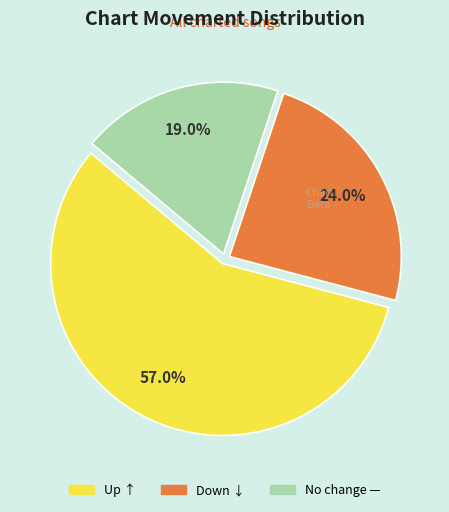

Does any single category account for the majority?

Yes